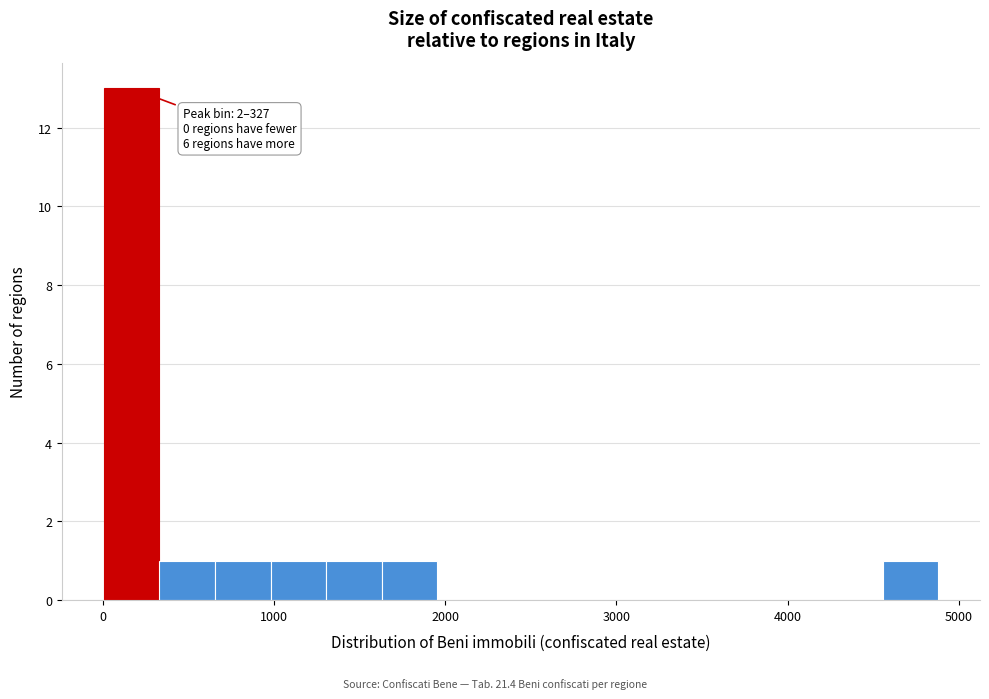

Around what value on the x-axis is the tallest bar? Give the approximate position of its centre, as read against the axis.

200